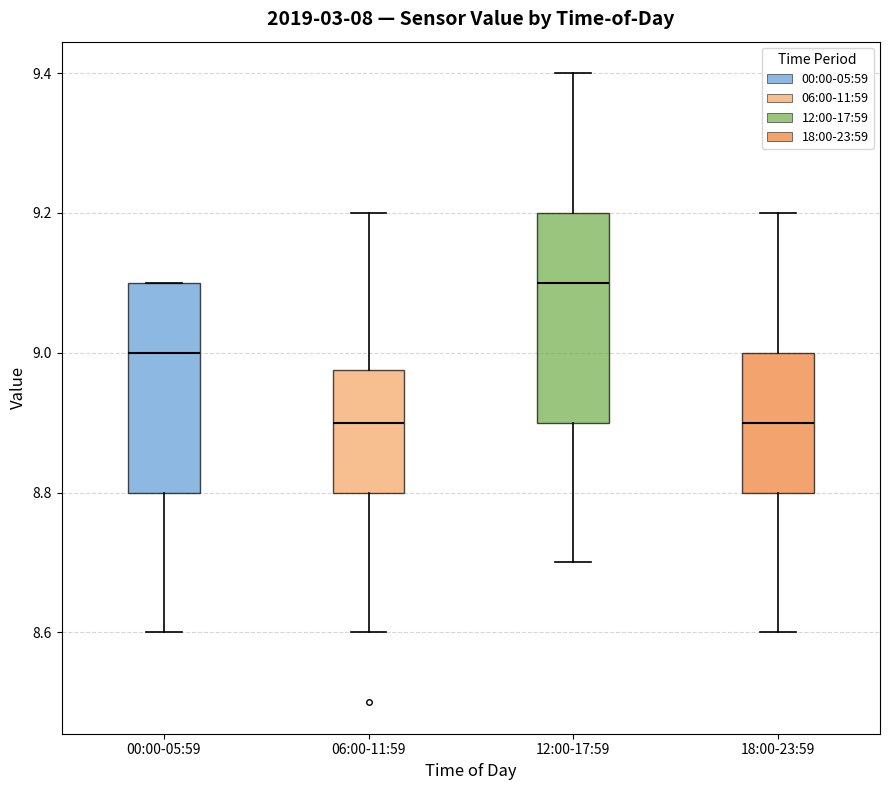

Reading left to right, read every box against the y-axis: the position of its median line, the range the box covers, and the ends of its whiskers. The values are not printed on the chart, so give them approximately, as read against the axis.

00:00-05:59: median 9.00, box 8.80 to 9.10, whiskers 8.60 to 9.10
06:00-11:59: median 8.90, box 8.80 to 8.98, whiskers 8.60 to 9.20
12:00-17:59: median 9.10, box 8.90 to 9.20, whiskers 8.70 to 9.40
18:00-23:59: median 8.90, box 8.80 to 9.00, whiskers 8.60 to 9.20